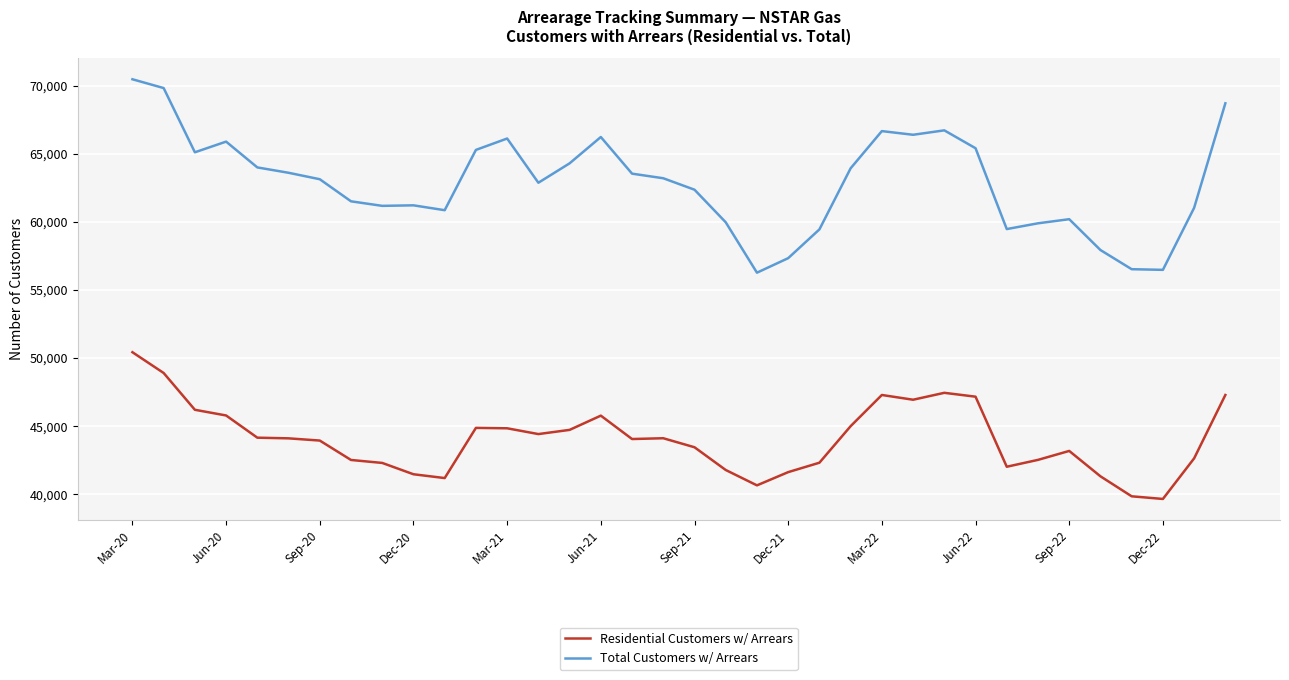

What is the smallest value displayed?

39645